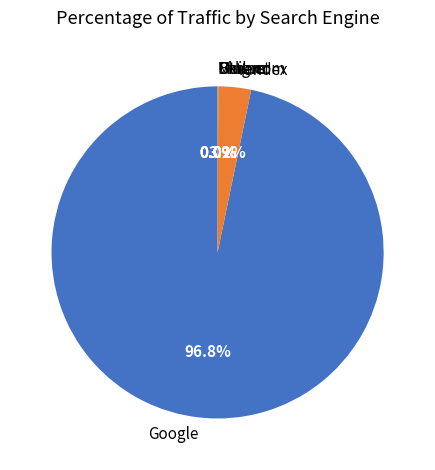

Which category has the biggest portion of the pie?

Google